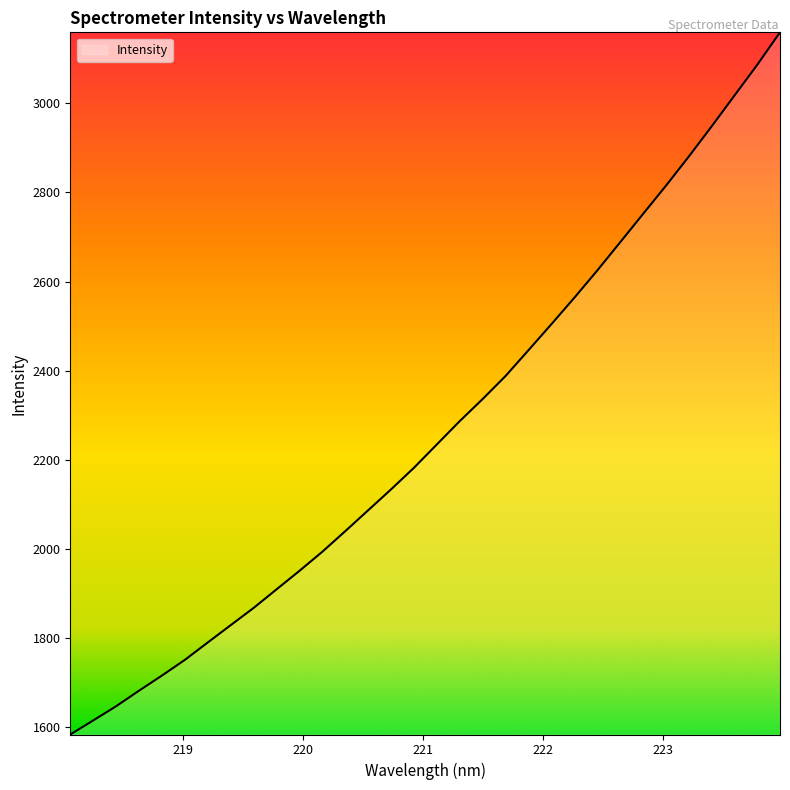

How many categories are shown in the chart?

32